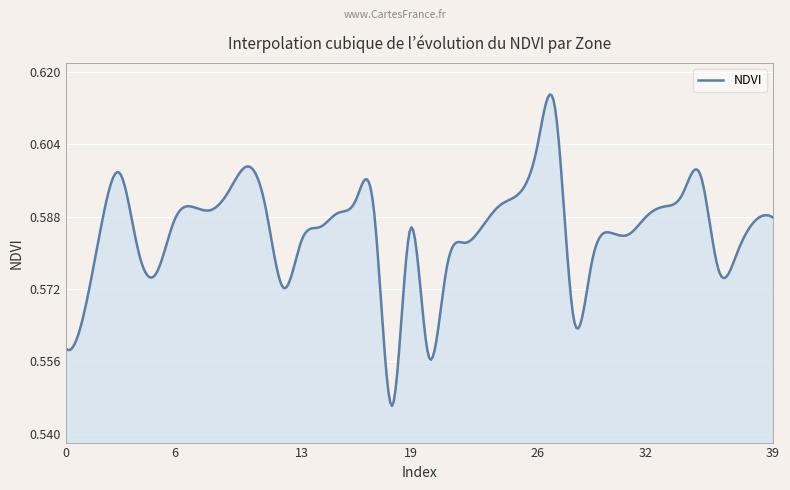

Is this an area chart (filled region under the line)?

Yes